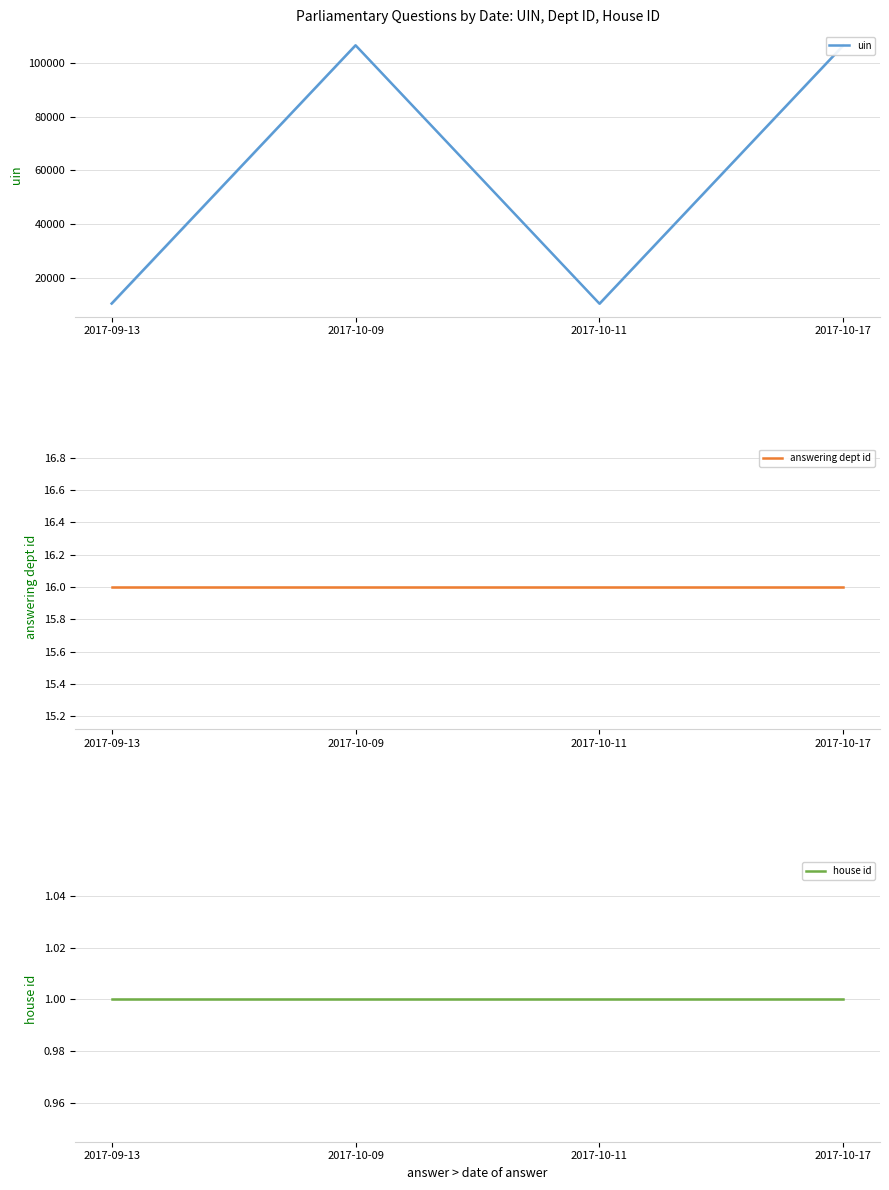

Reading left to right, extract all data points from this chart.

uin: 2017-09-13=10378	2017-10-09=106701	2017-10-11=10317	2017-10-17=106701
answering dept id: 2017-09-13=16	2017-10-09=16	2017-10-11=16	2017-10-17=16
house id: 2017-09-13=1	2017-10-09=1	2017-10-11=1	2017-10-17=1